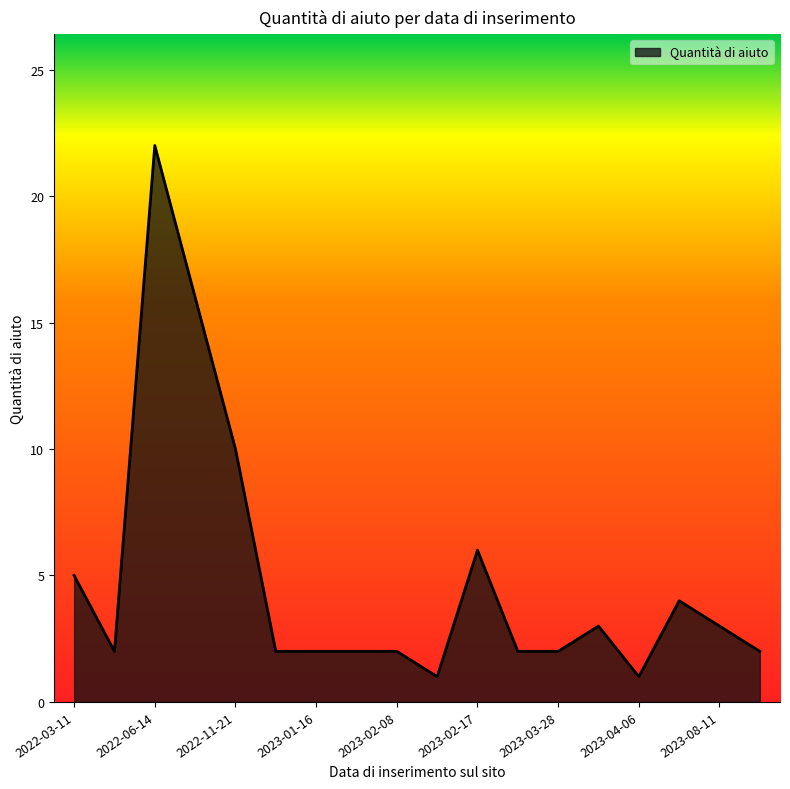

What is the greatest value displayed?

22